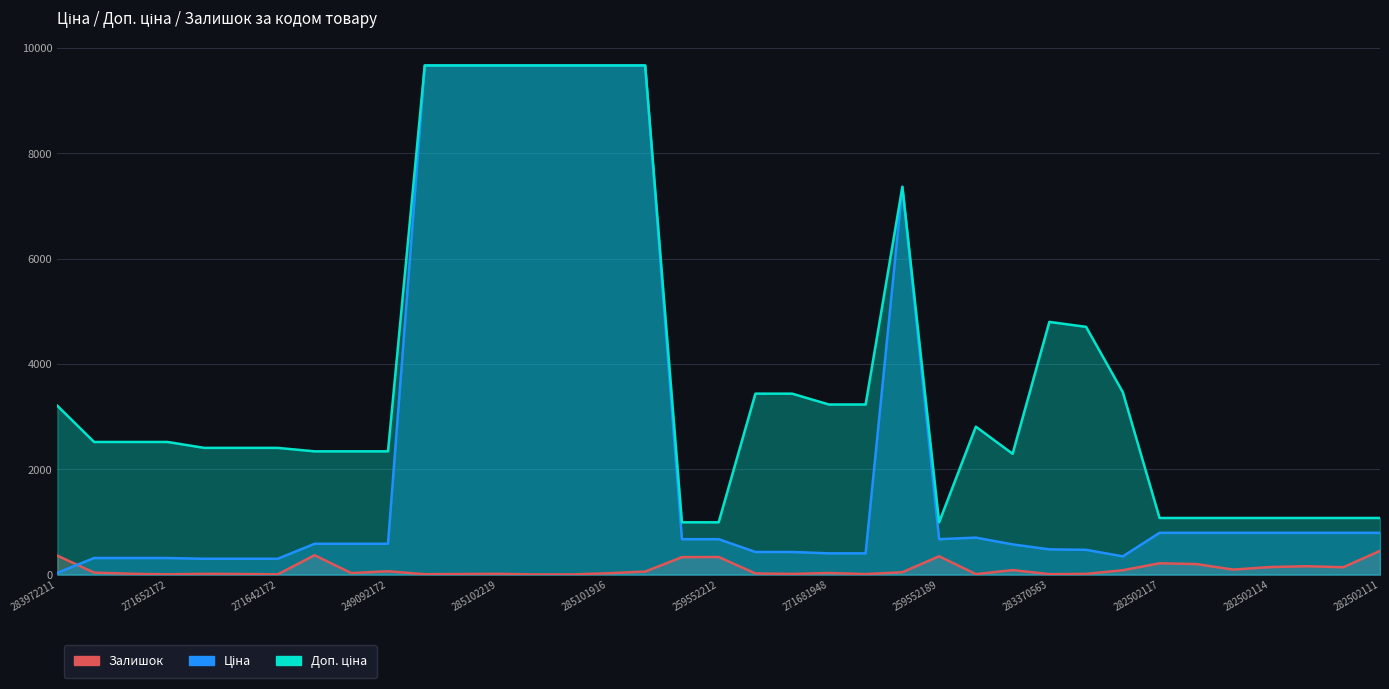

True or false: Залишок and Доп. ціна intersect in this chart.

False